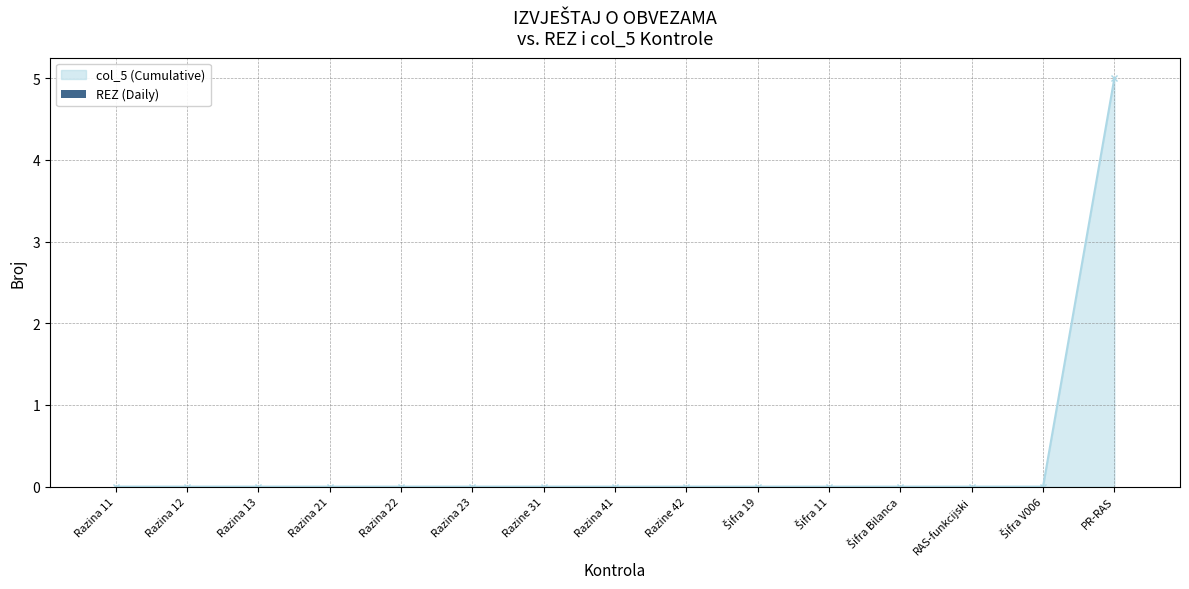

Count the number of categories in the chart.

15